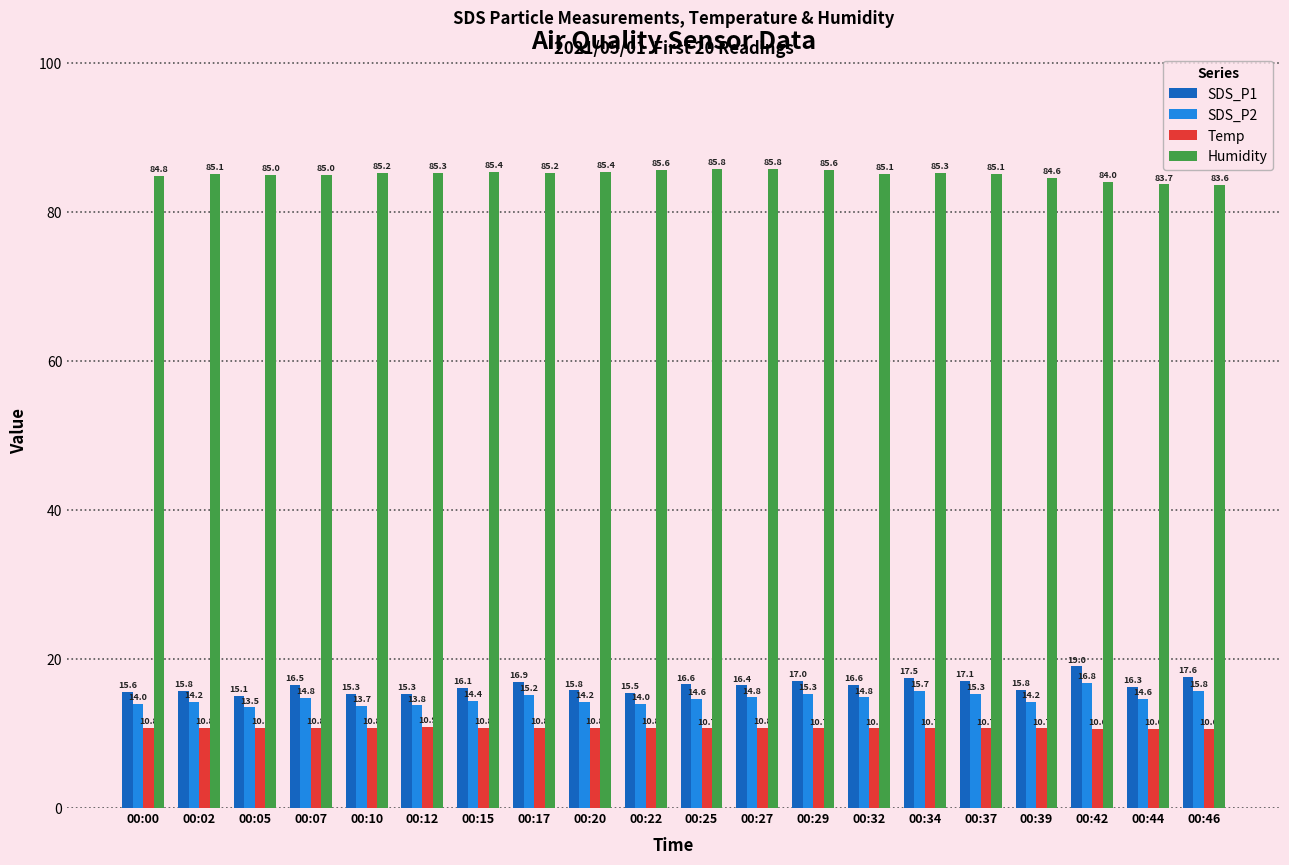

What is the minimum value for SDS_P1?

15.1